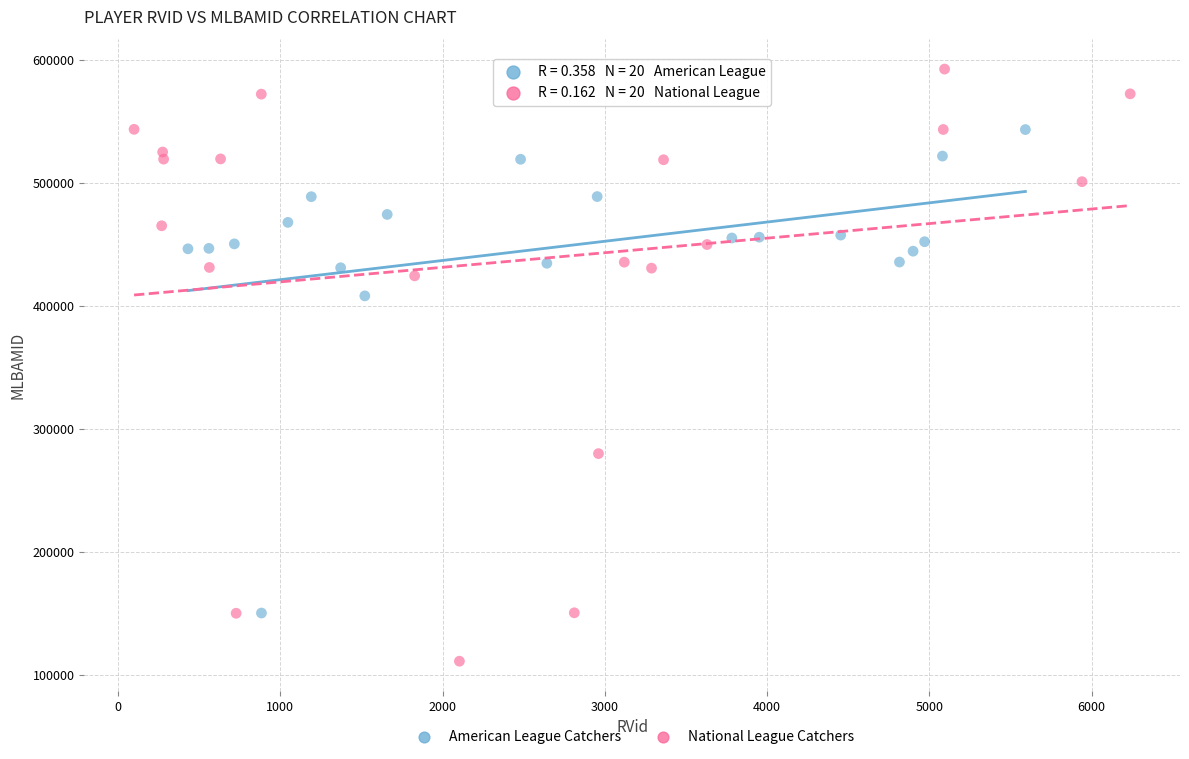

Which series has the largest Y range (max minus min)?

National League Catchers